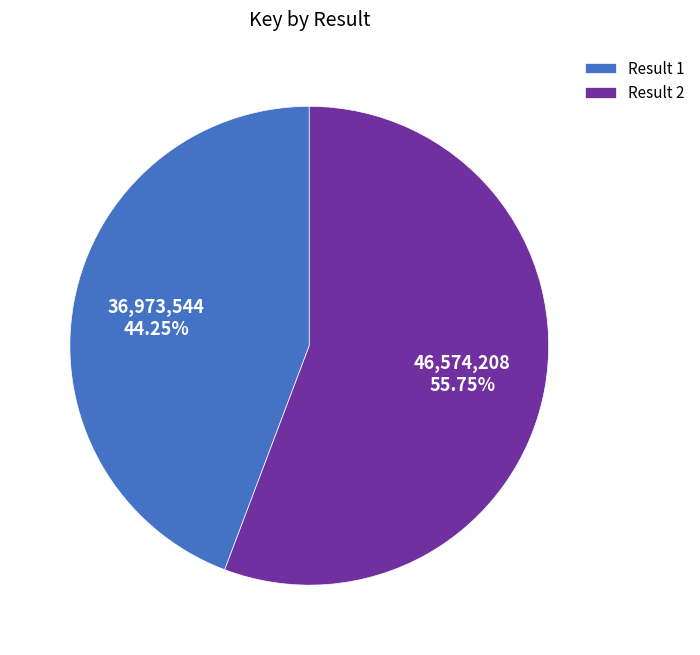

Which slice is the smallest?

Result 1